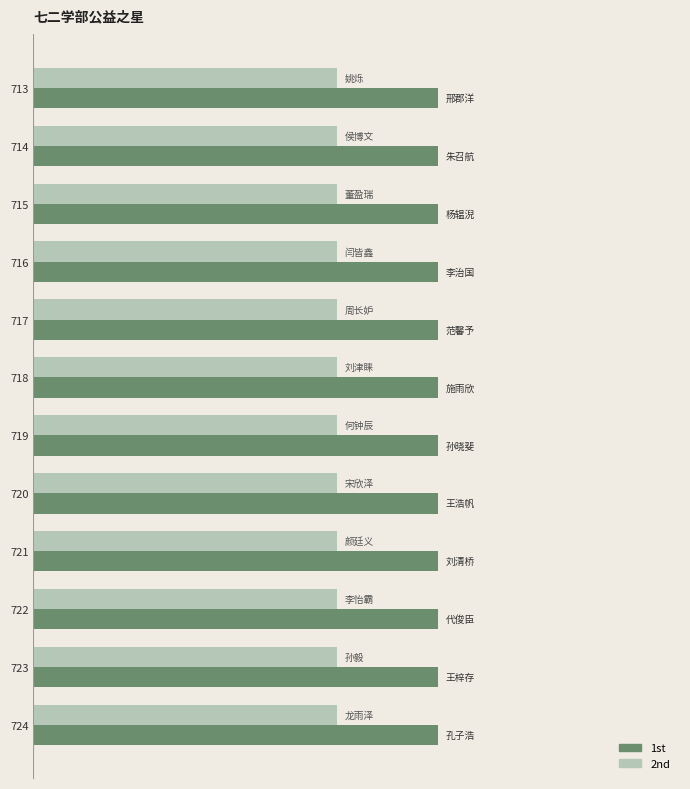

What are all the series names shown in the legend?

1st, 2nd